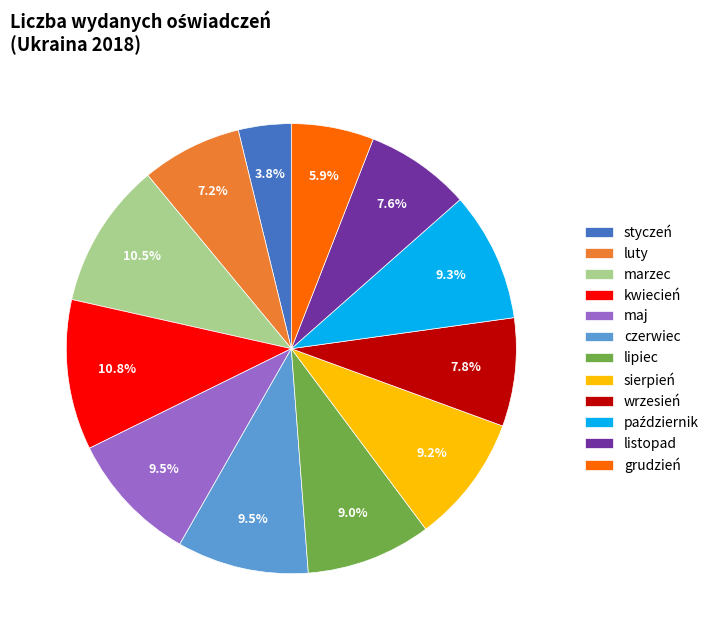

Is the sum of listopad and sierpień greater than half?

No